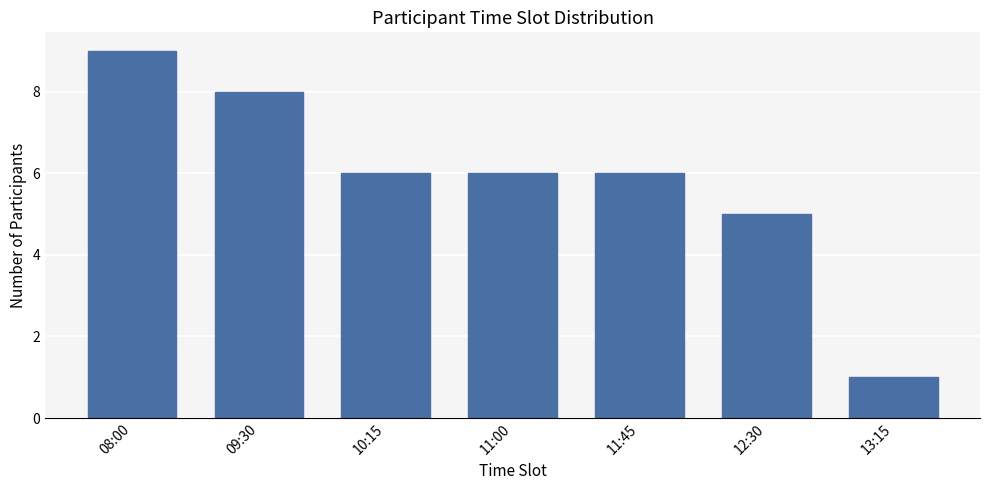

Reading right to left, extract all data points from this chart.

13:15=1	12:30=5	11:45=6	11:00=6	10:15=6	09:30=8	08:00=9